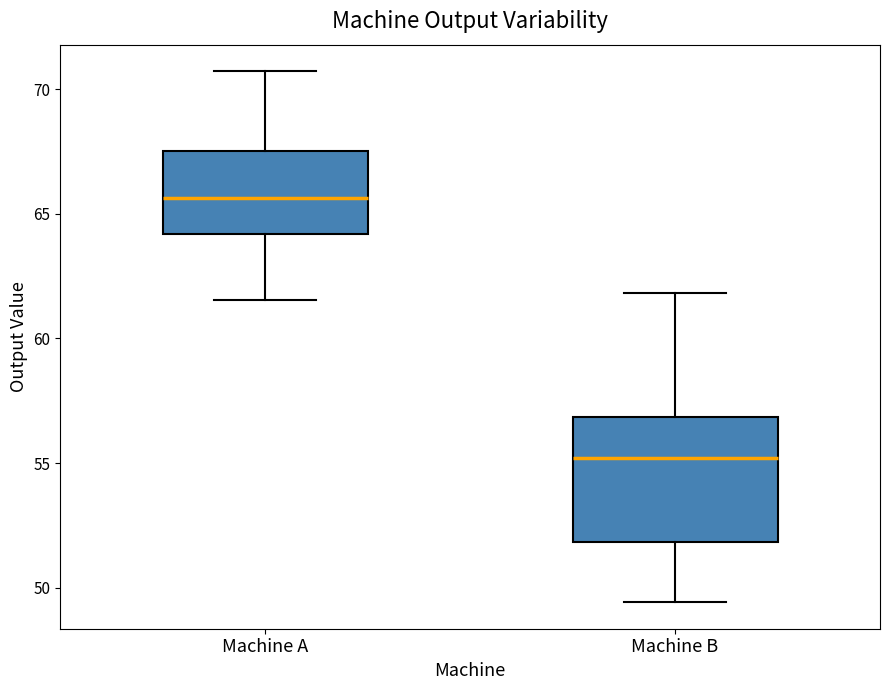

Which box's median line is the highest?

Machine A